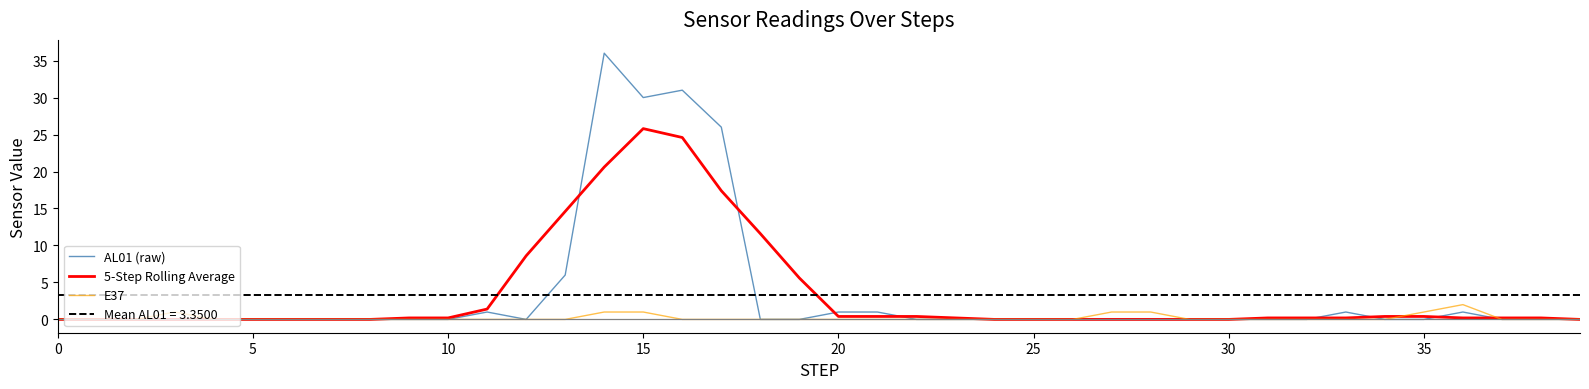

What is the highest value of the E37 series?

2.0